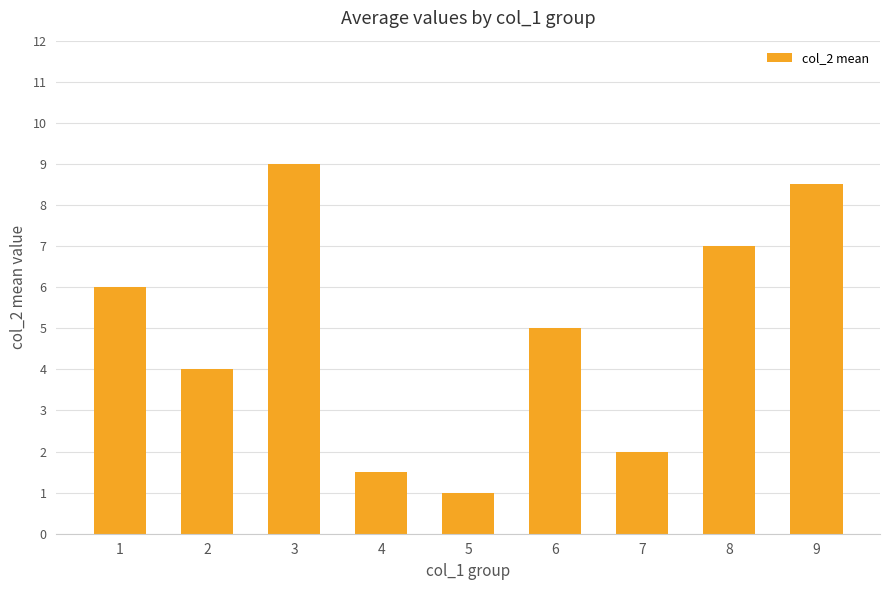

What is the change in value from 2 to 5?

-3.0